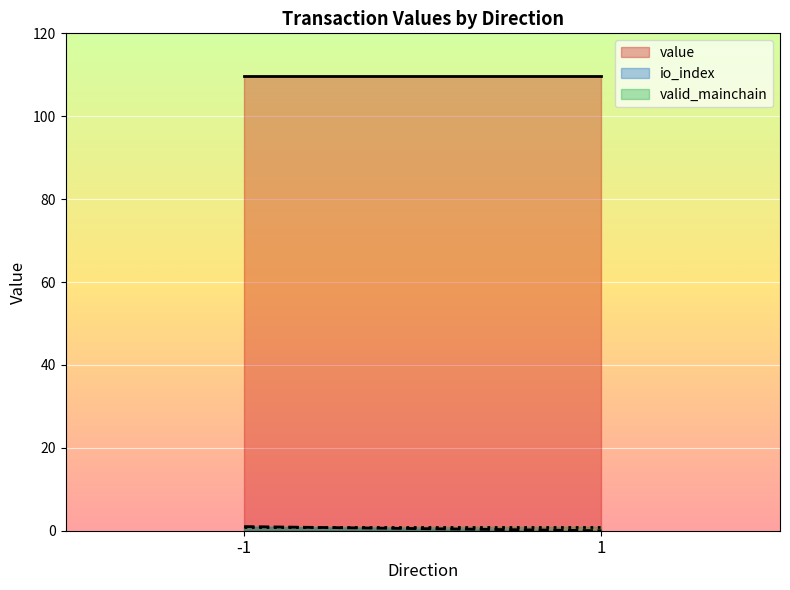

Which series changed the most between -1 and 1?

io_index